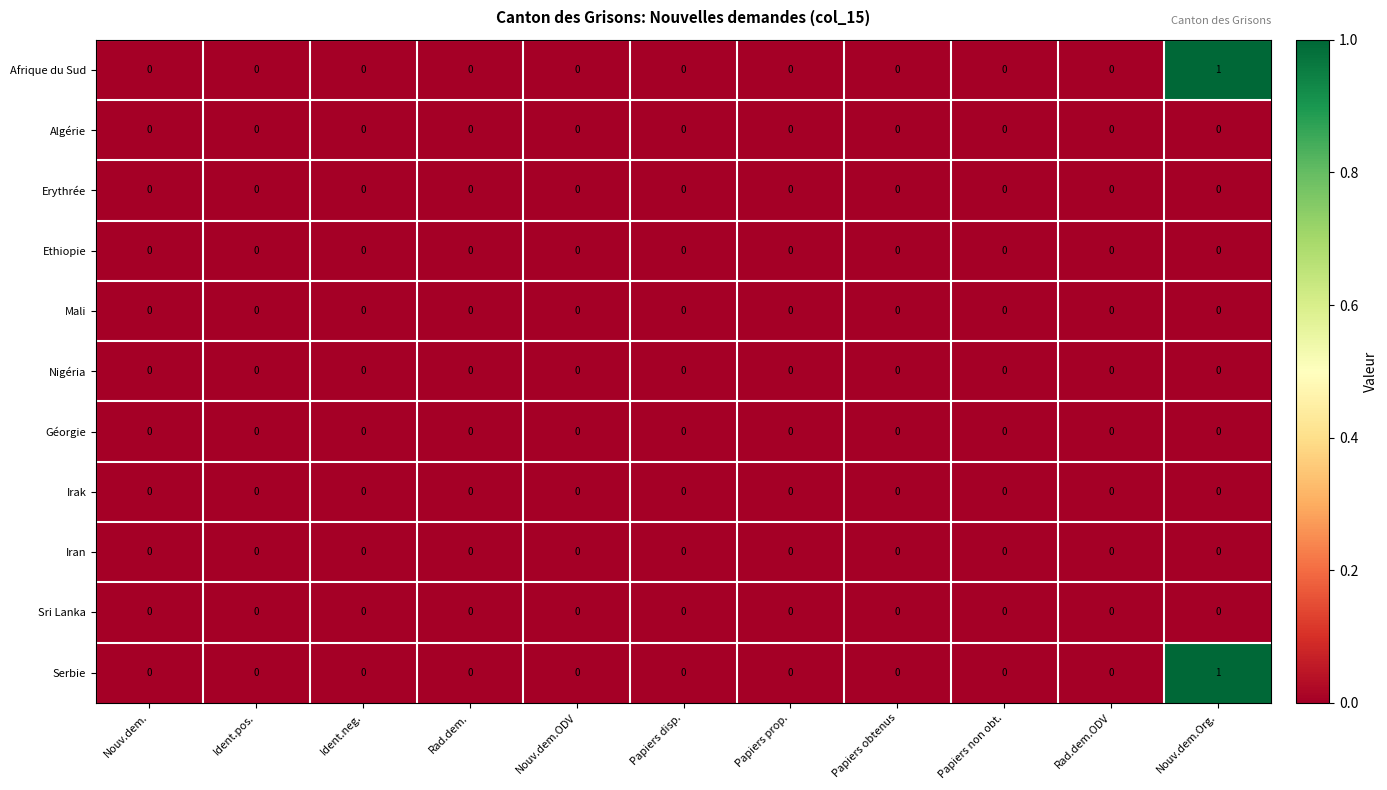

At which category is the sum across all series the highest?

Nouv.dem.Org.